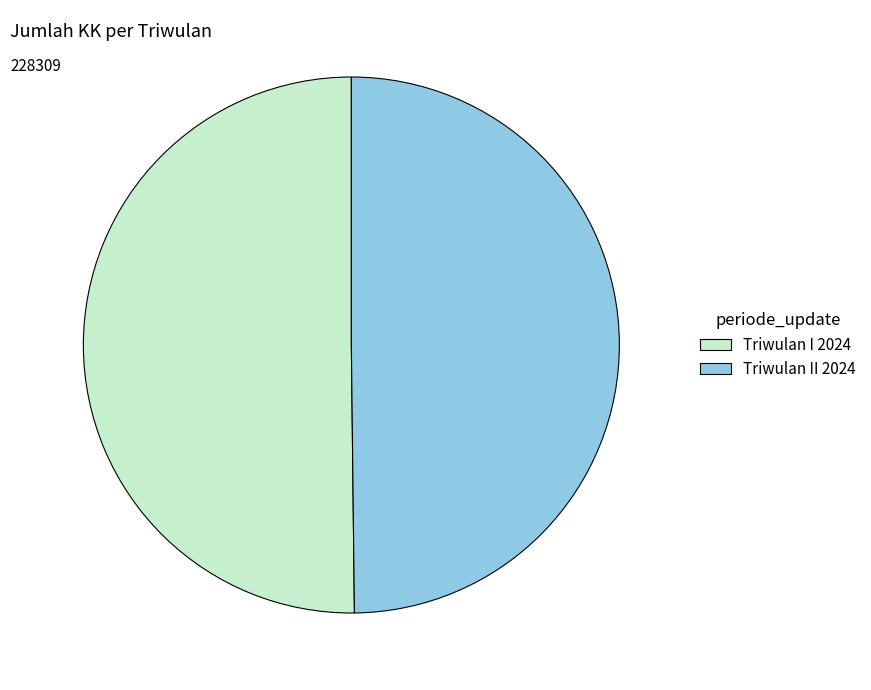

Count the number of slices in the pie.

2